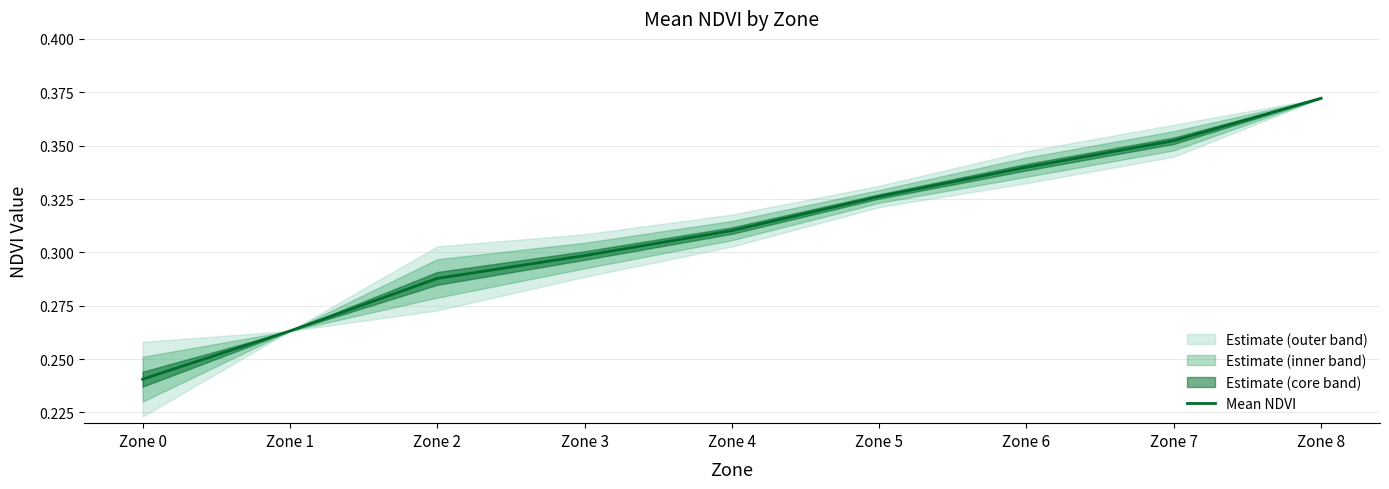

Reading left to right, what are all the values shown in this chart?

Zone 0=0.2	Zone 1=0.3	Zone 2=0.3	Zone 3=0.3	Zone 4=0.3	Zone 5=0.3	Zone 6=0.3	Zone 7=0.4	Zone 8=0.4